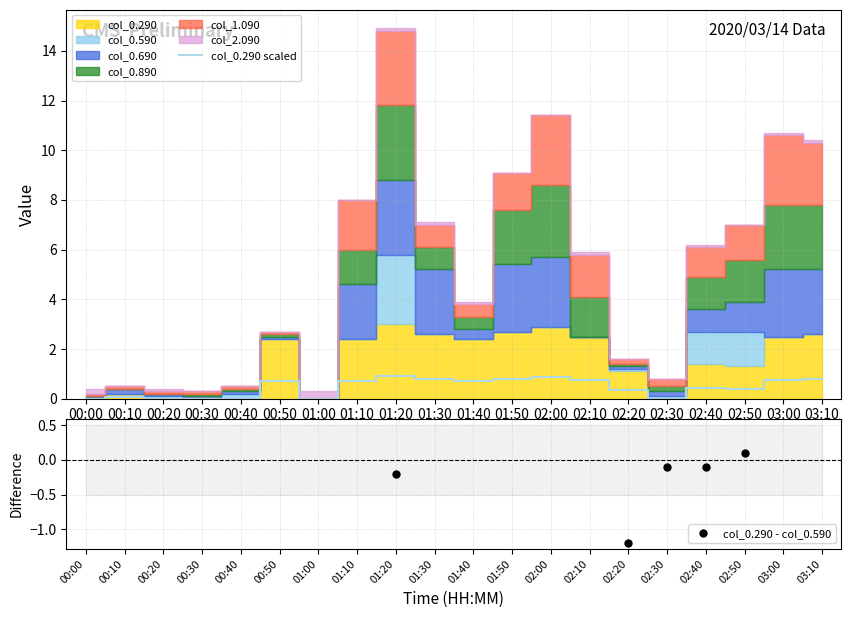

How many interior local valleys (lower than both neighbors) does the data have?

4